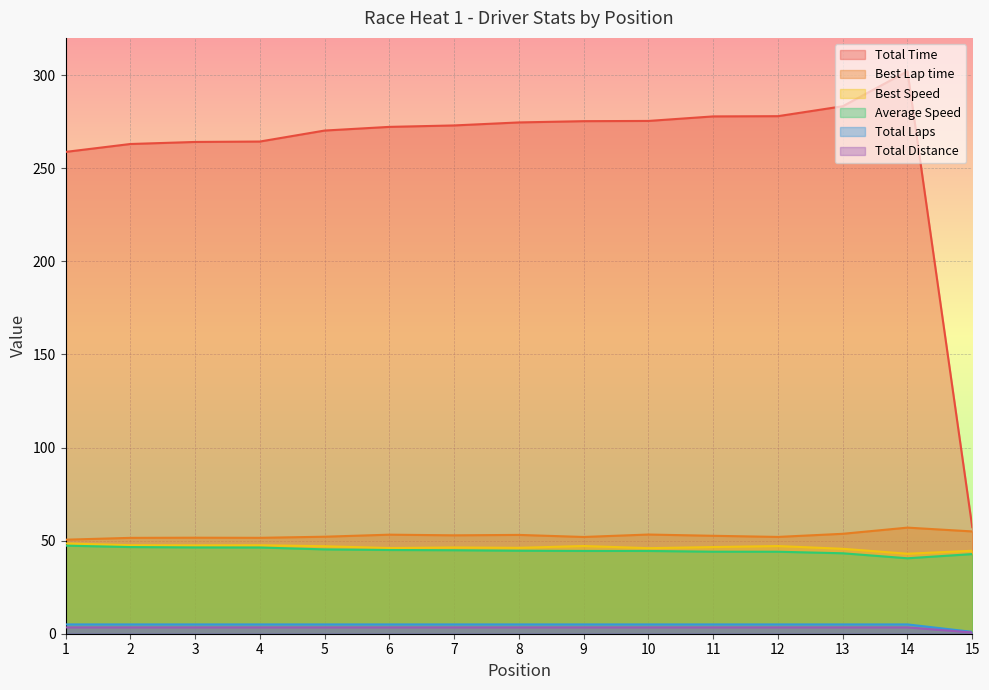

Which series has the largest total across all categories?

Total Time